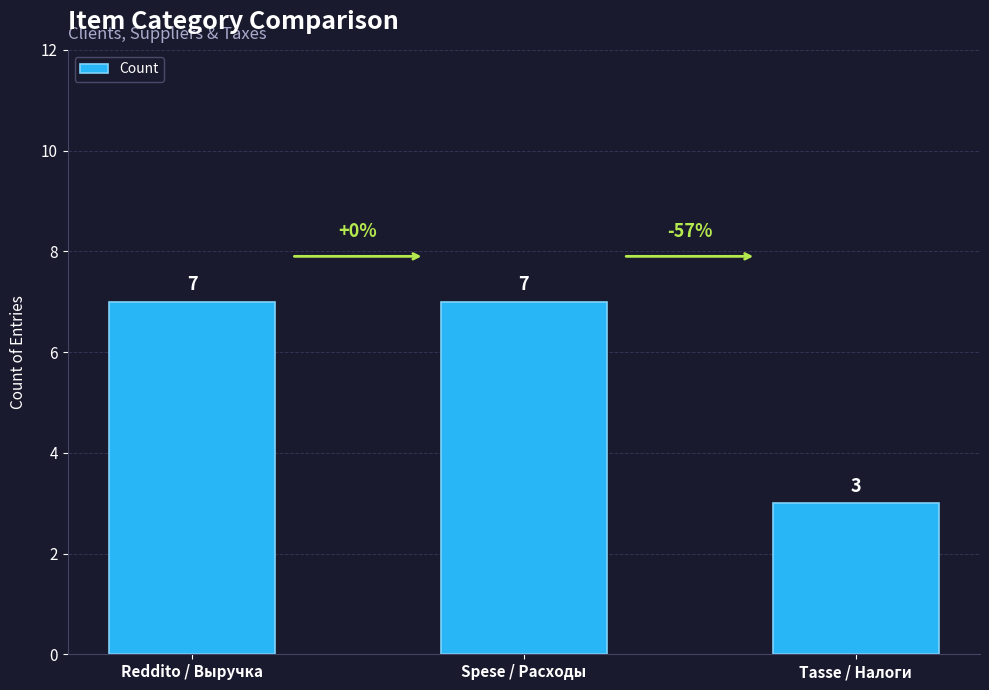

What is the label of the 3rd bar from the right?

Reddito / Выручка